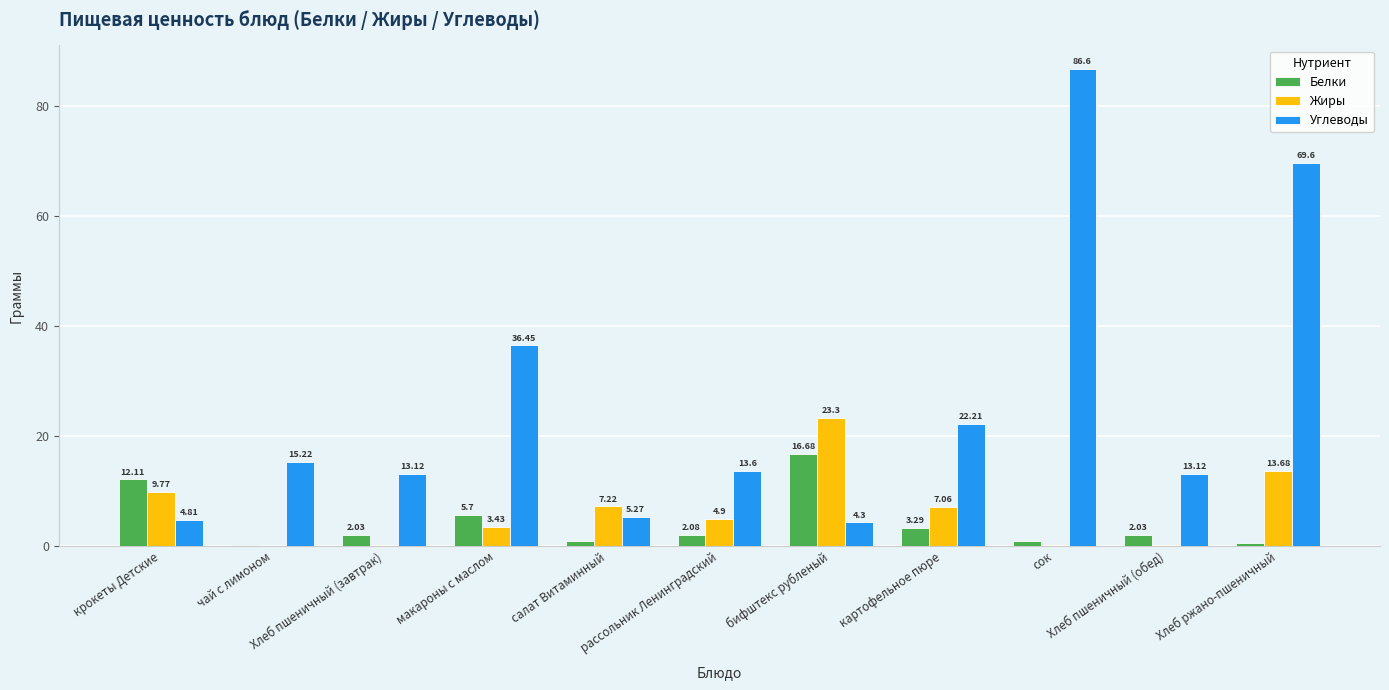

What is the sum of all Жиры values?

70.0